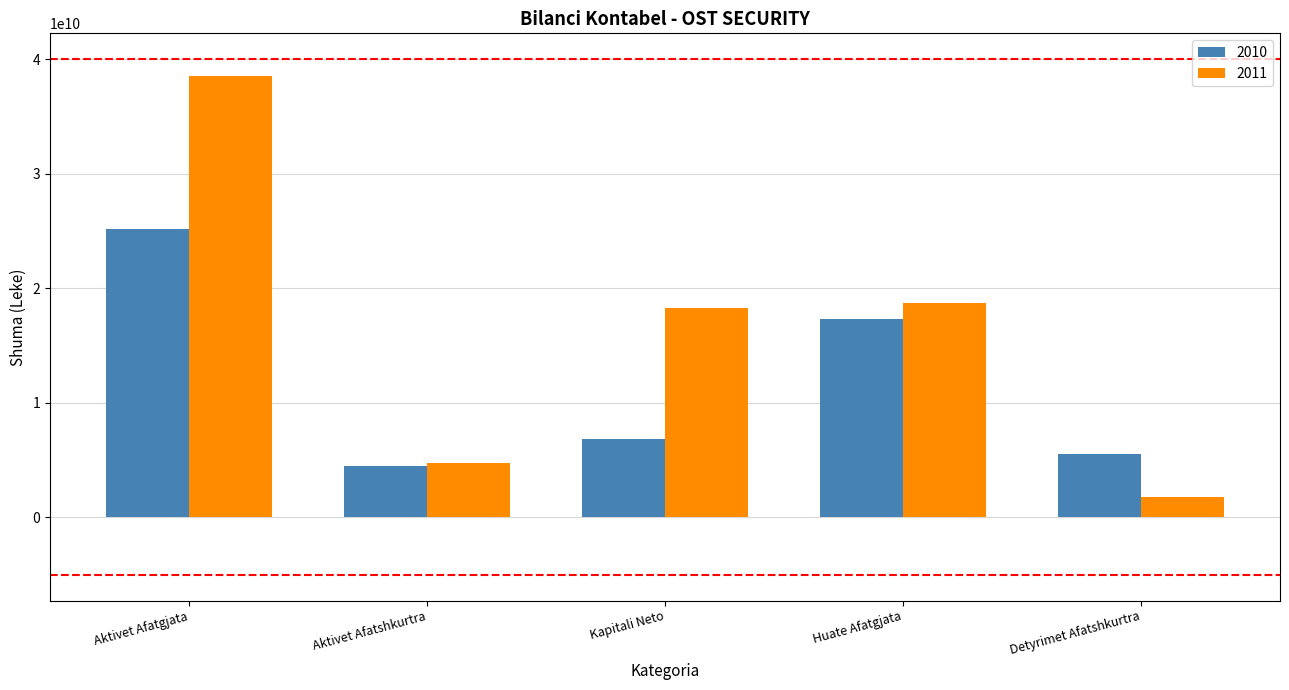

What is the label of the 1st bar from the right?

Detyrimet Afatshkurtra